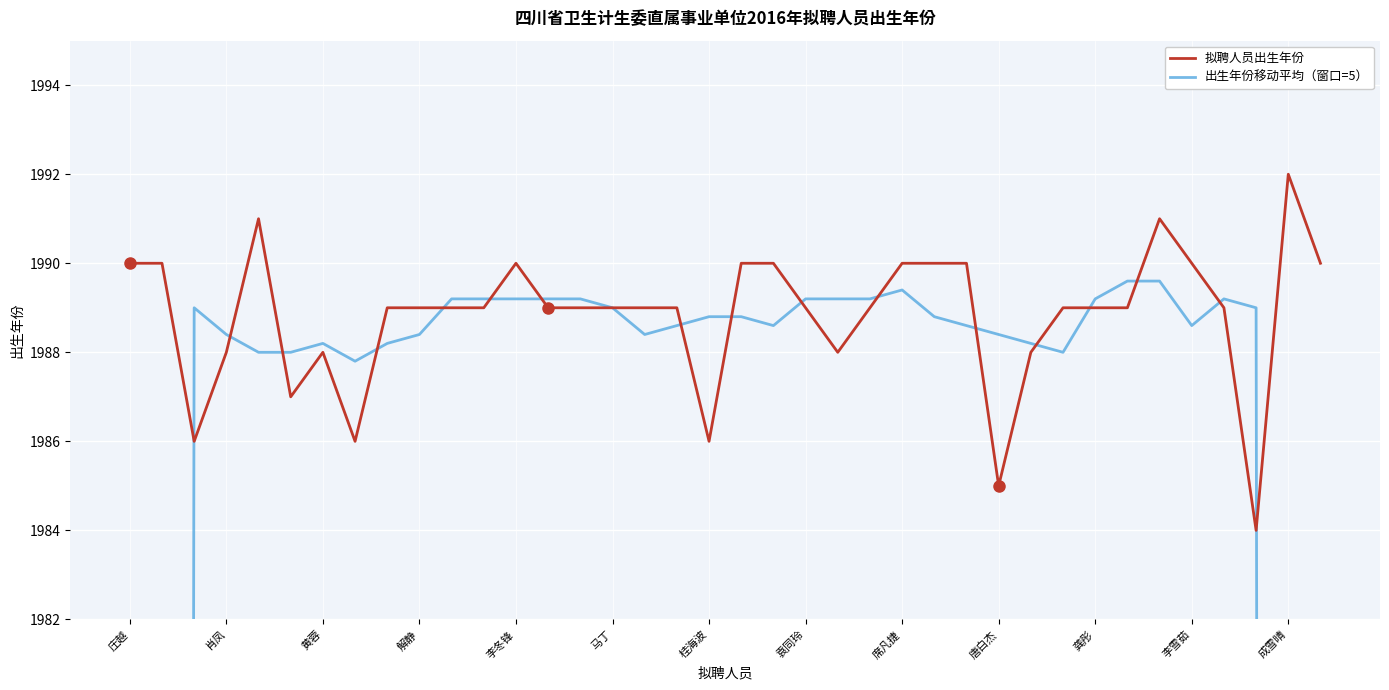

How many 拟聘人员出生年份 values are between 1988 and 1990?

29